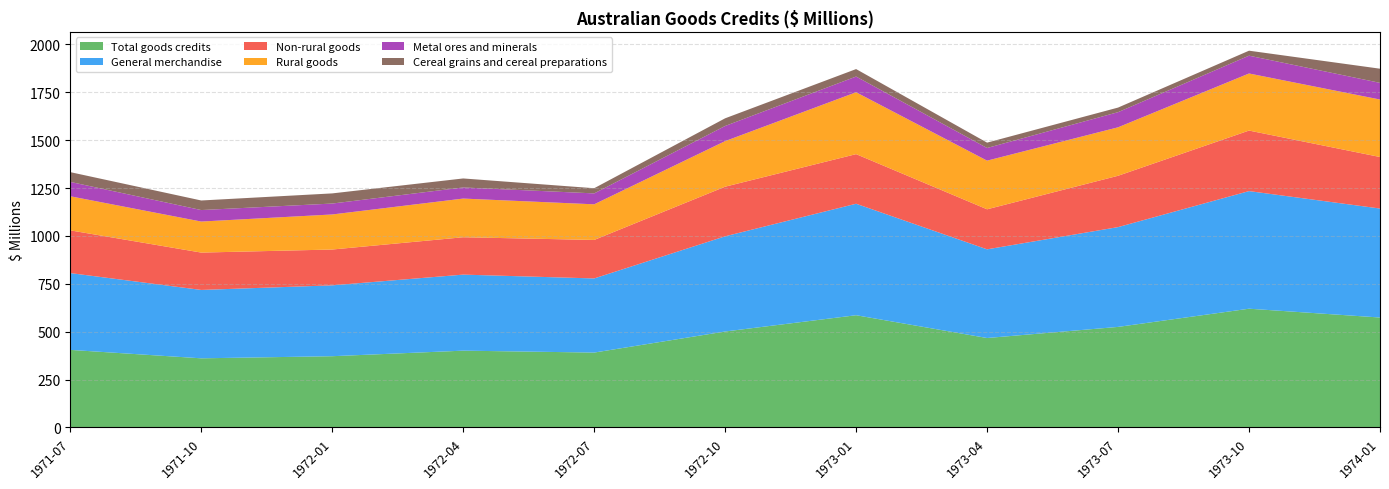

Reading left to right, extract all data points from this chart.

Total goods credits: 405	361	372	401	391	501	586	467	525	620	574
General merchandise: 401	357	370	397	387	497	582	463	521	614	569
Non-rural goods: 223	195	187	195	201	259	259	209	268	316	269
Rural goods: 178	162	183	202	186	238	323	254	253	298	300
Metal ores and minerals: 75	60	57	58	57	79	82	66	79	93	87
Cereal grains and cereal preparations: 51	50	53	47	27	40	39	28	24	26	74